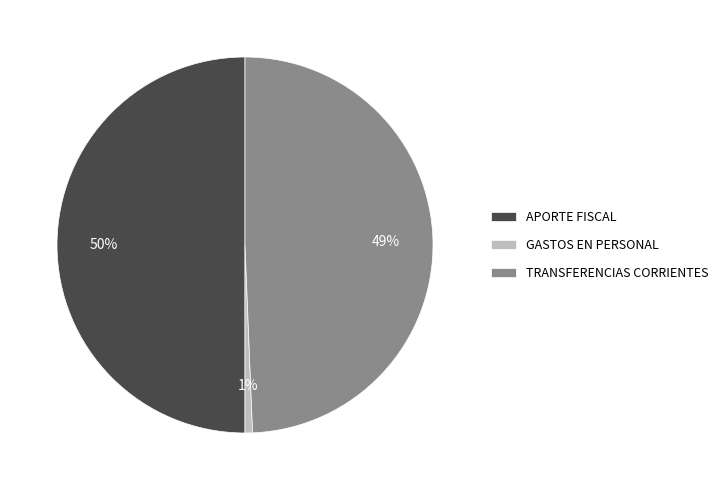

How many slices are in this pie chart?

3